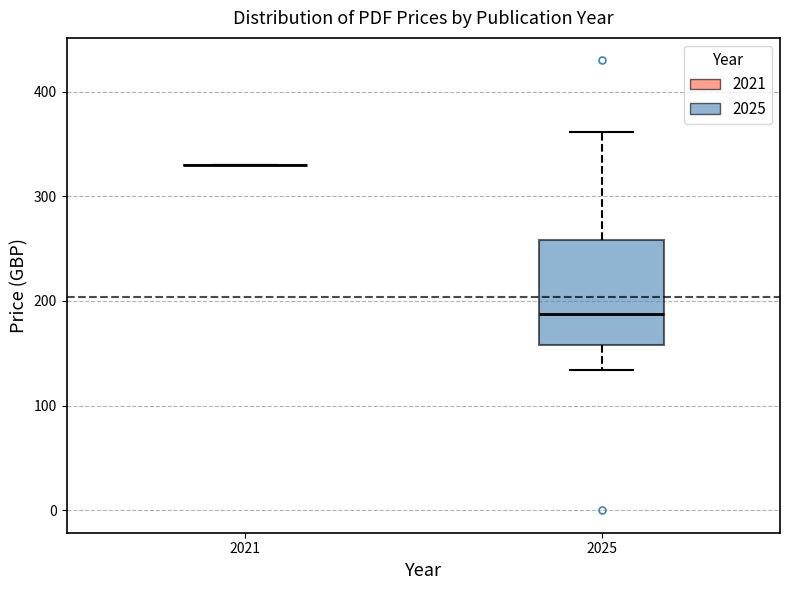

Comparing the boxes themselves (not the whiskers), which one is the tallest?

2025